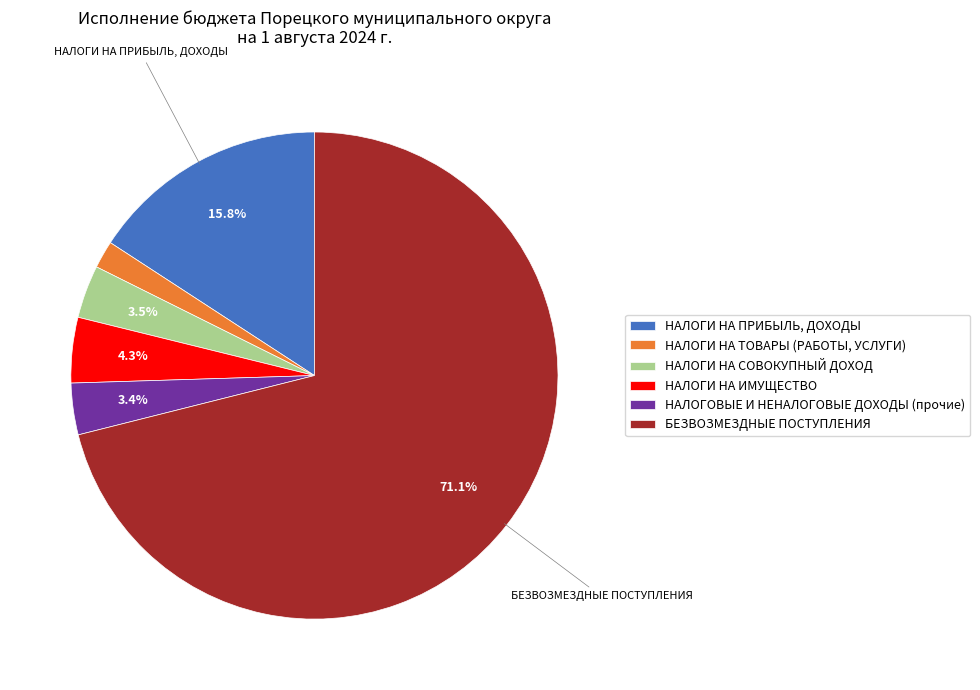

How much of the chart is everything except НАЛОГИ НА СОВОКУПНЫЙ ДОХОД?

96.5%